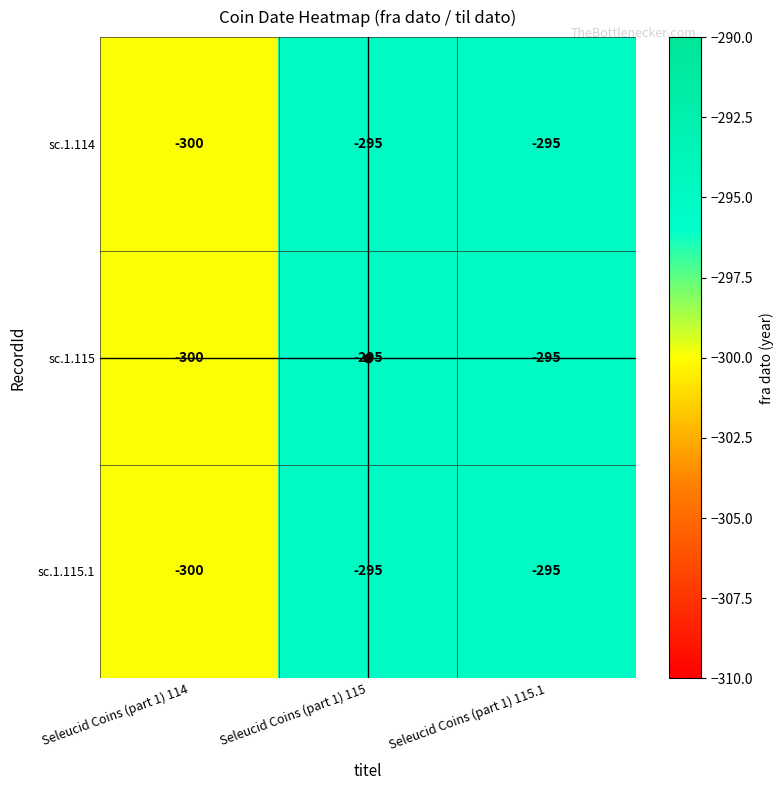

What is the difference between the maximum and minimum values in the sc.1.114 series?

5